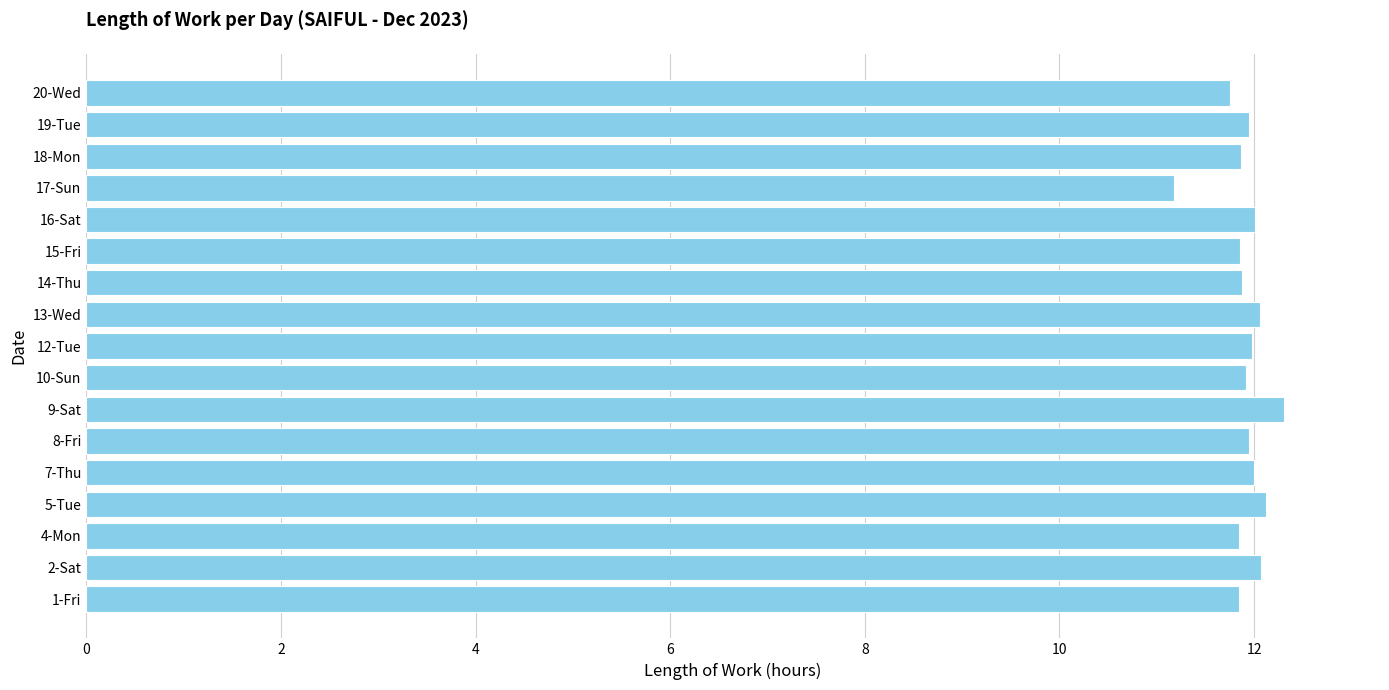

What is the sum of all values?

202.6